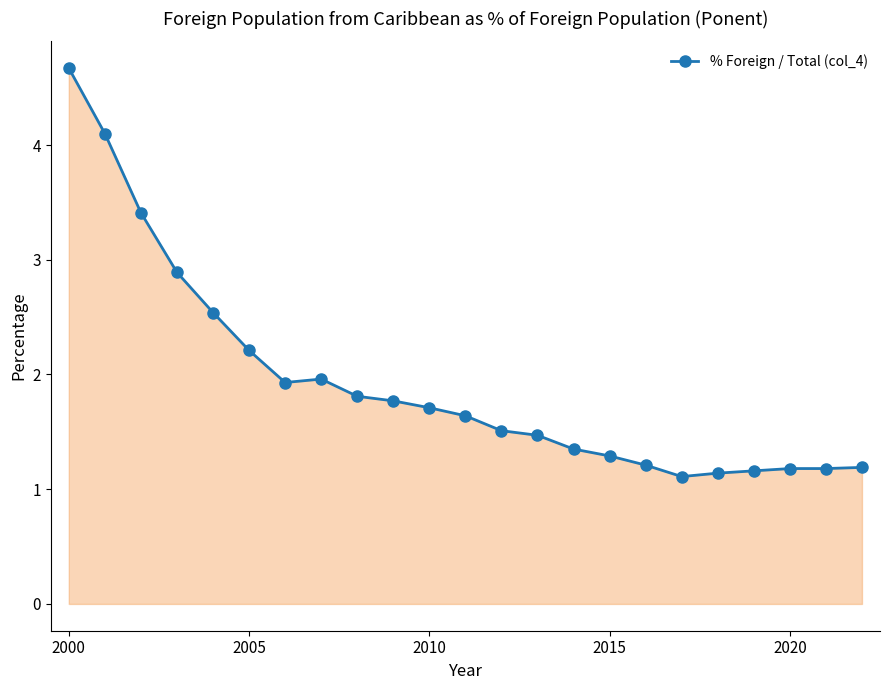

Does the chart have visible grid lines?

No